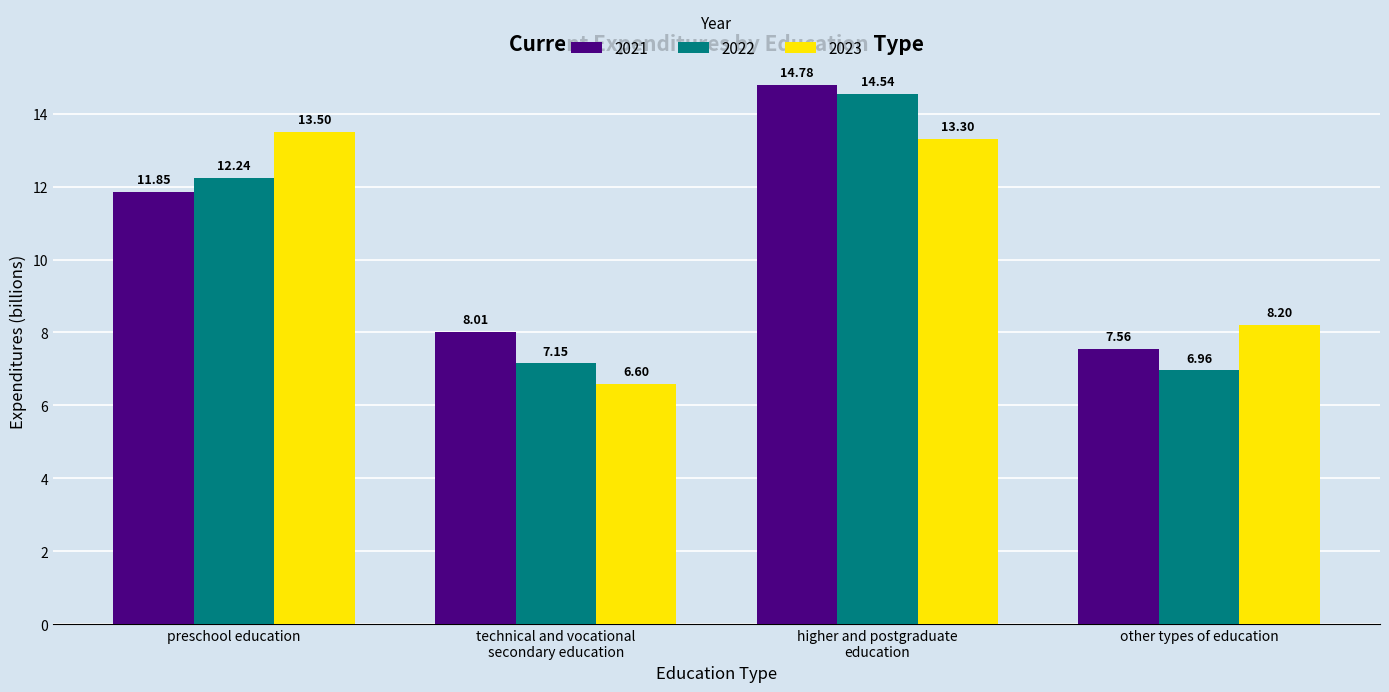

The 2022 series shows 9.9 at higher and postgraduate
education. True or false?

False